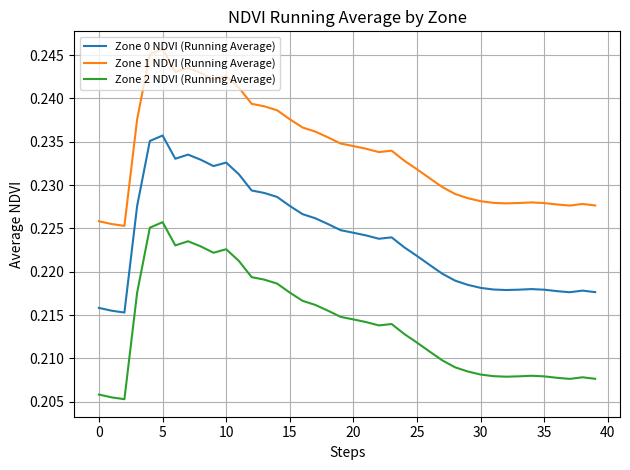

In Zone 2 NDVI (Running Average), how many points are lower than both neighbors (excluding endpoints)?

6